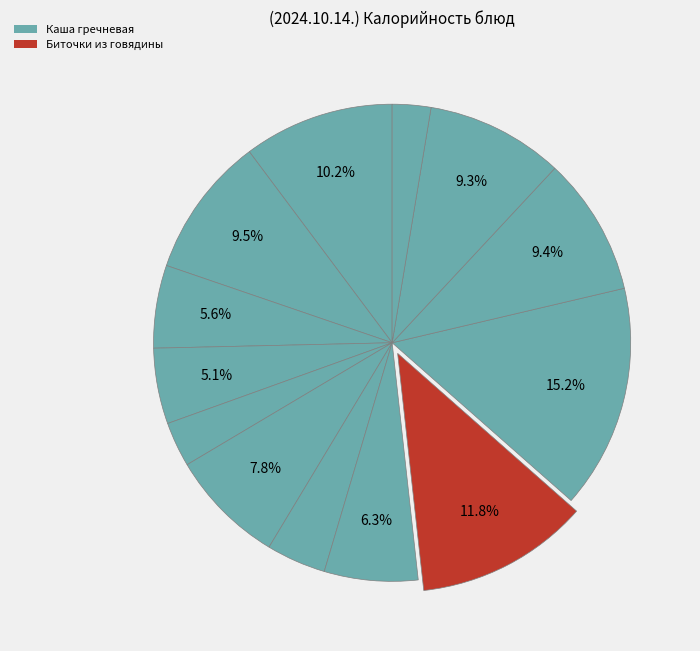

What is the largest slice in the pie chart?

Каша гречневая